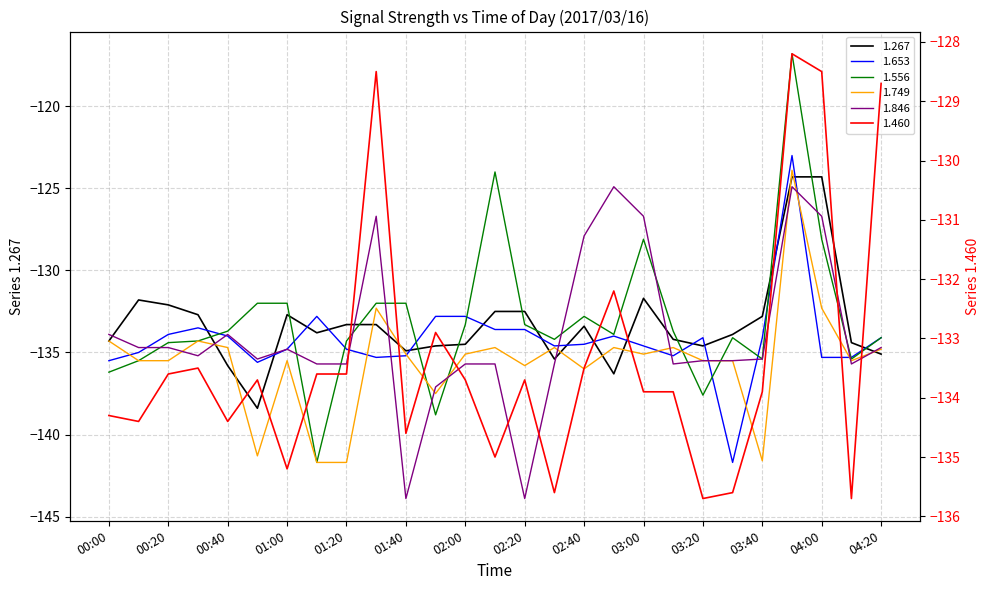

What is the label of the 2nd point from the left?

00:10